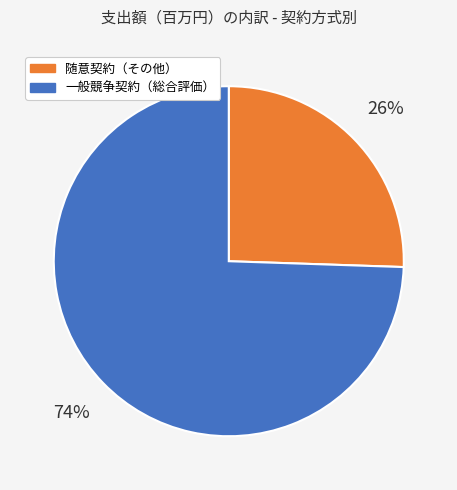

What percentage is the 随意契約（その他） slice, to the nearest percent?

26%